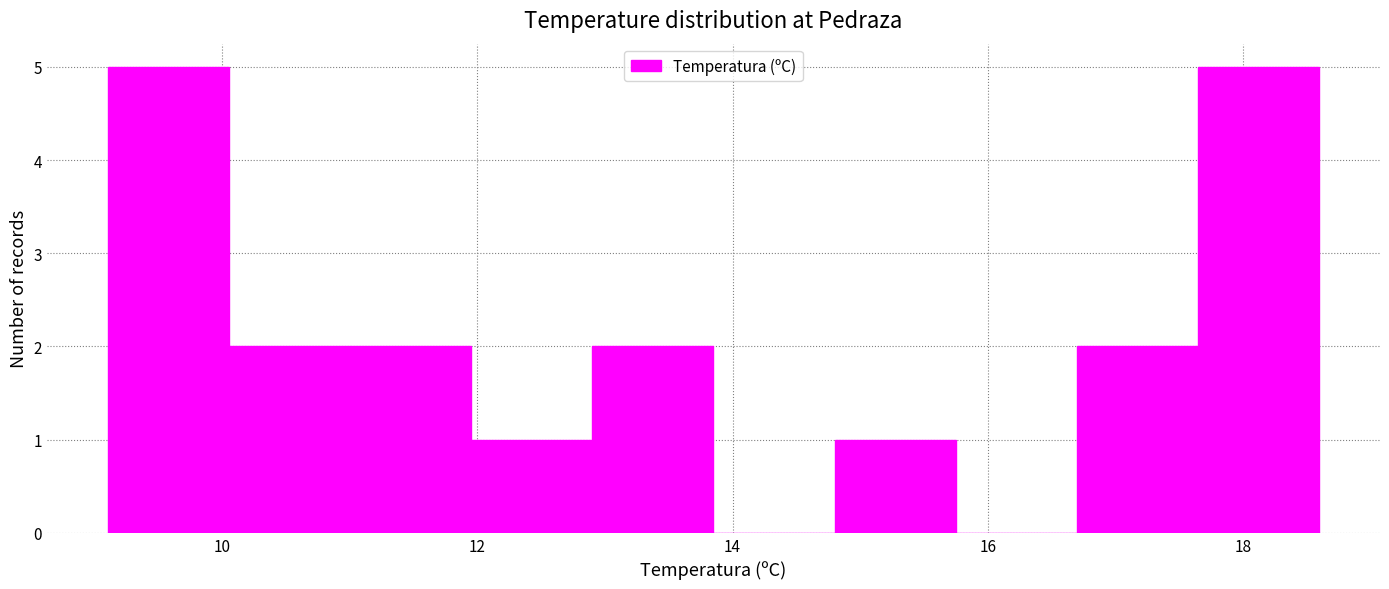

What is the height of the bar covering 16.70 to 17.65 on the x-axis? Neither the bar edges nor the heights are printed on the chart, so give them approximately, as read against the axes.

2